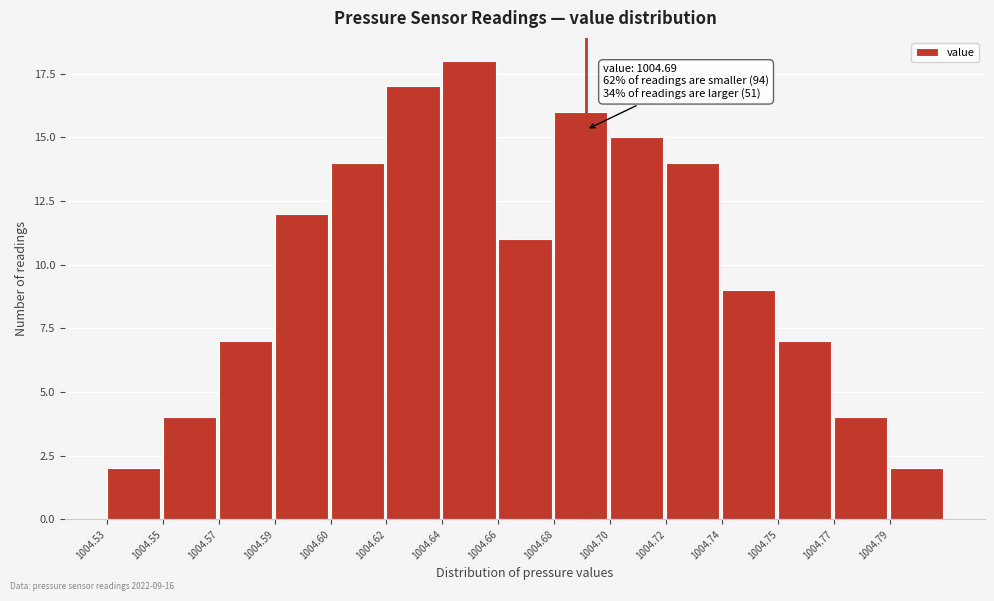

Reading left to right, extract all data points from this chart.

1004.53=2	1004.55=4	1004.57=7	1004.59=12	1004.60=14	1004.62=17	1004.64=18	1004.66=11	1004.68=16	1004.70=15	1004.72=14	1004.74=9	1004.75=7	1004.77=4	1004.79=2